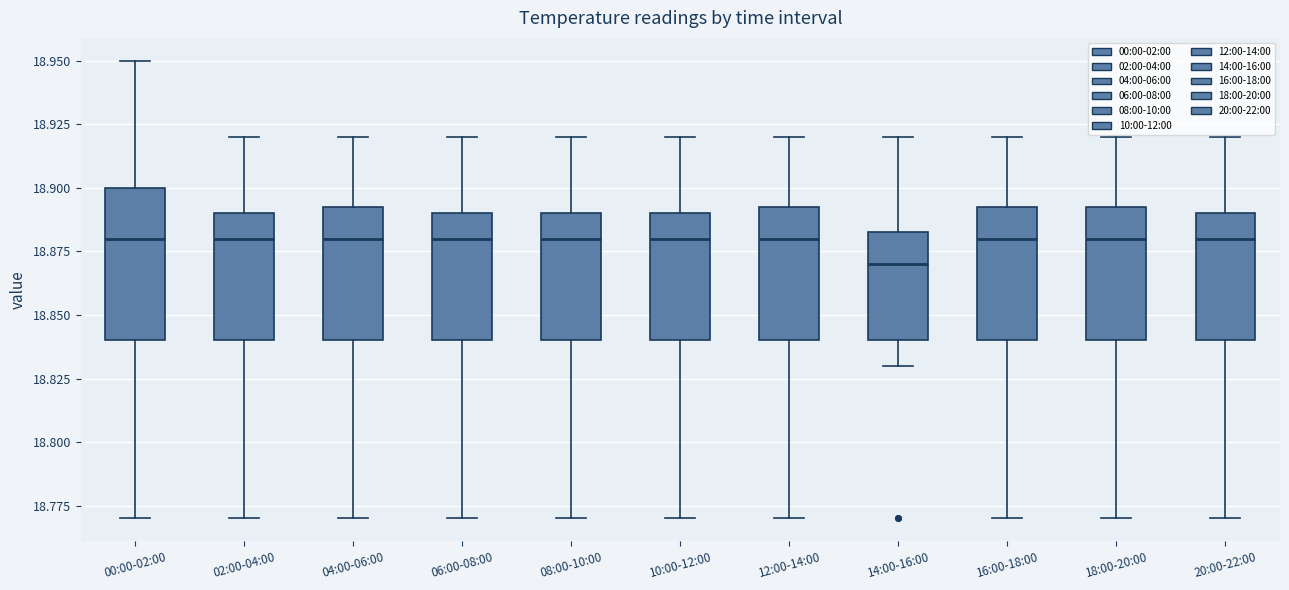

Comparing the boxes themselves (not the whiskers), which one is the tallest?

00:00-02:00